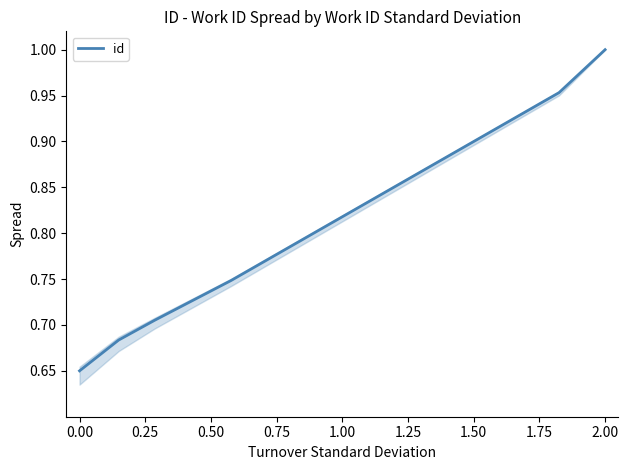

What is the sum of all values?

4.7